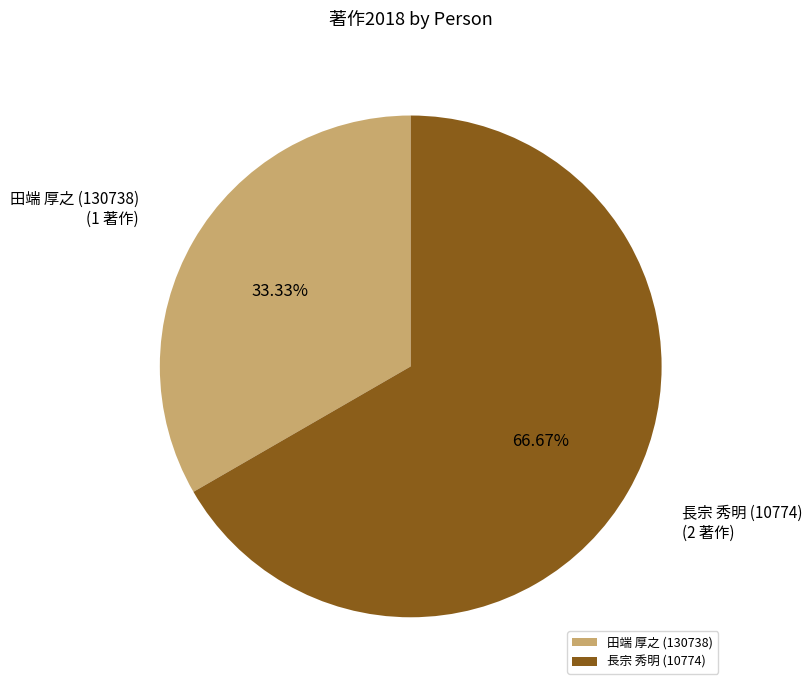

How many segments does this pie chart have?

2